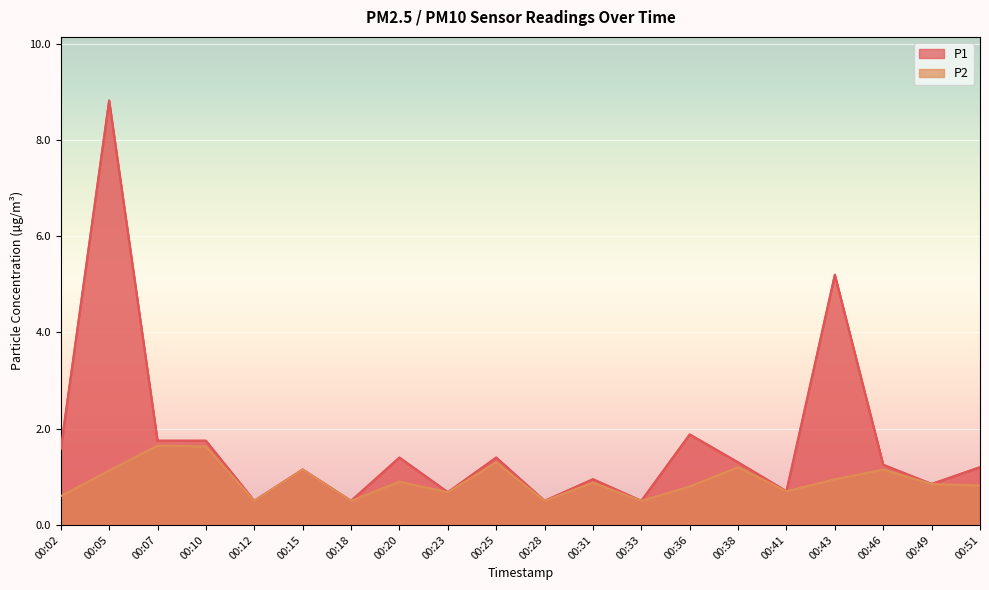

Between 00:23 and 00:43, which is larger?

00:43